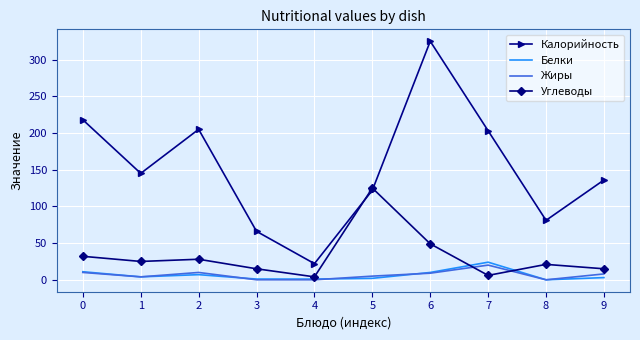

At which label does Углеводы reach its peak?

5